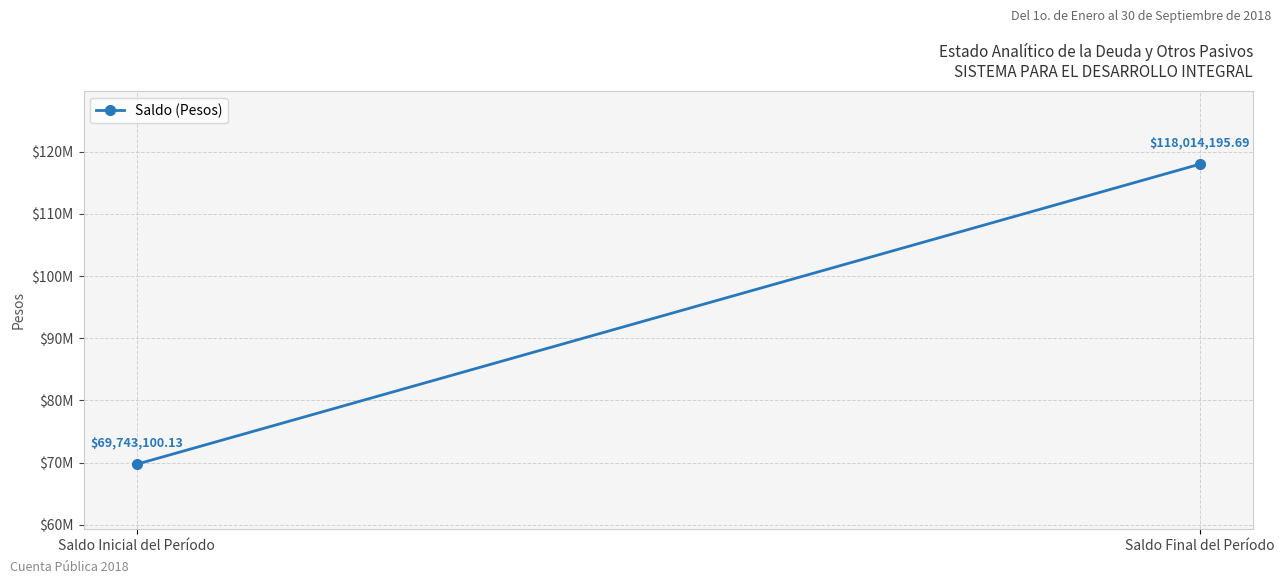

Reading left to right, transcribe all the data shown in this chart.

69743100.1	118014195.7